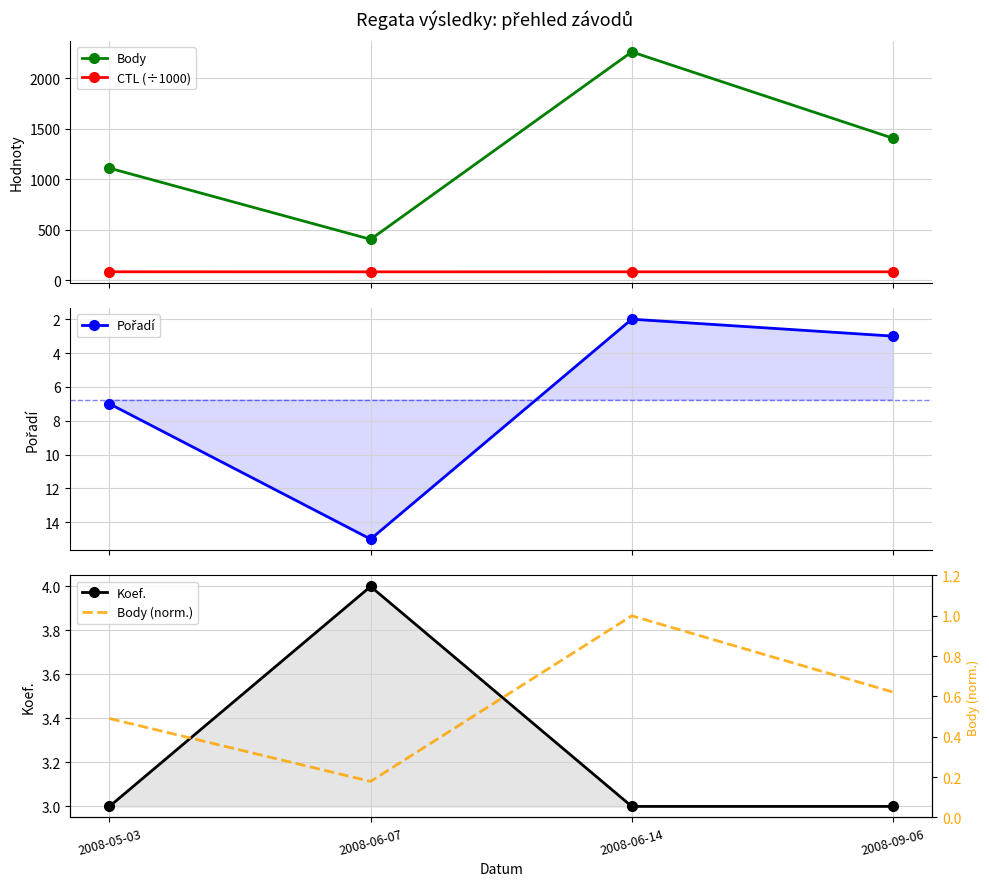

Reading left to right, what are all the values shown in this chart?

Body: 2008-05-03=1110.0	2008-06-07=404.0	2008-06-14=2263.0	2008-09-06=1407.0
CTL (÷1000): 2008-05-03=82.1	2008-06-07=81.6	2008-06-14=81.7	2008-09-06=81.7
Pořadí: 2008-05-03=7.0	2008-06-07=15.0	2008-06-14=2.0	2008-09-06=3.0
Koef.: 2008-05-03=3.0	2008-06-07=4.0	2008-06-14=3.0	2008-09-06=3.0
Body (norm.): 2008-05-03=0.5	2008-06-07=0.2	2008-06-14=1.0	2008-09-06=0.6